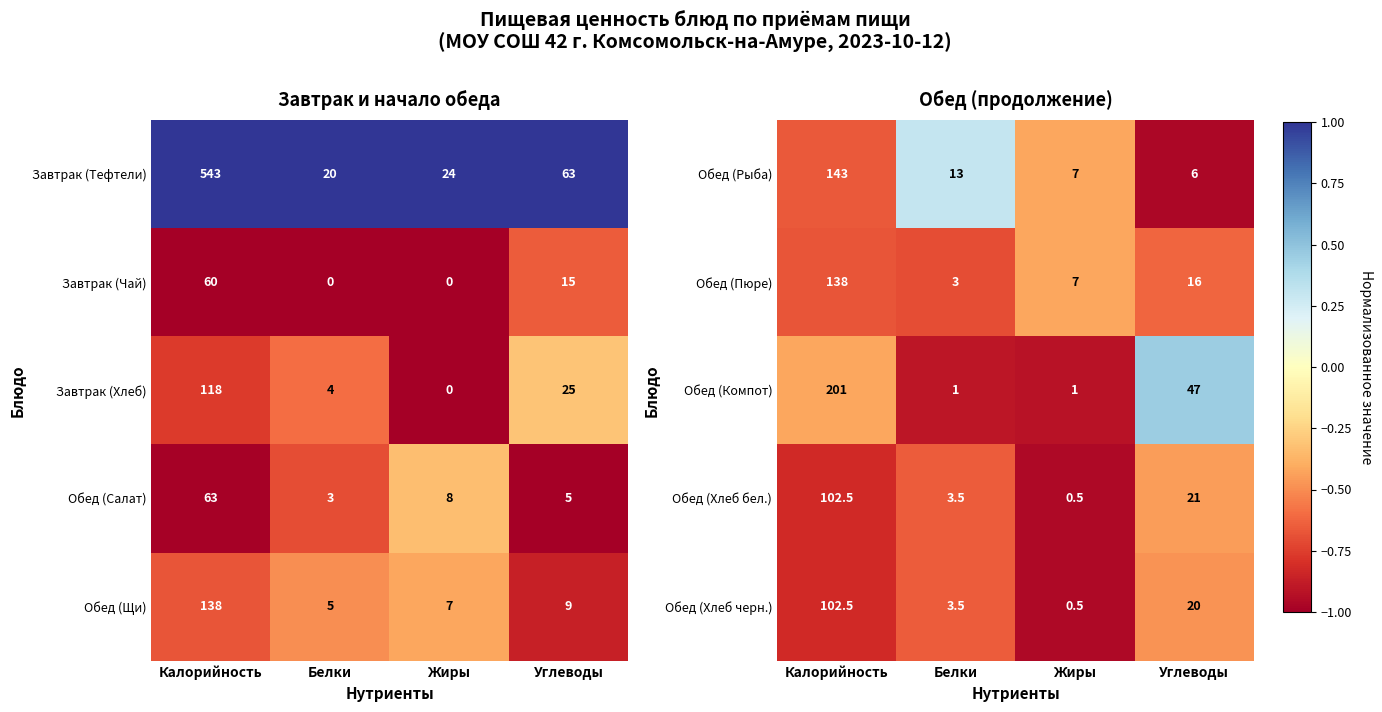

Rank the categories by Обед (Хлеб бел.) value from lowest to highest.

Жиры, Белки, Углеводы, Калорийность